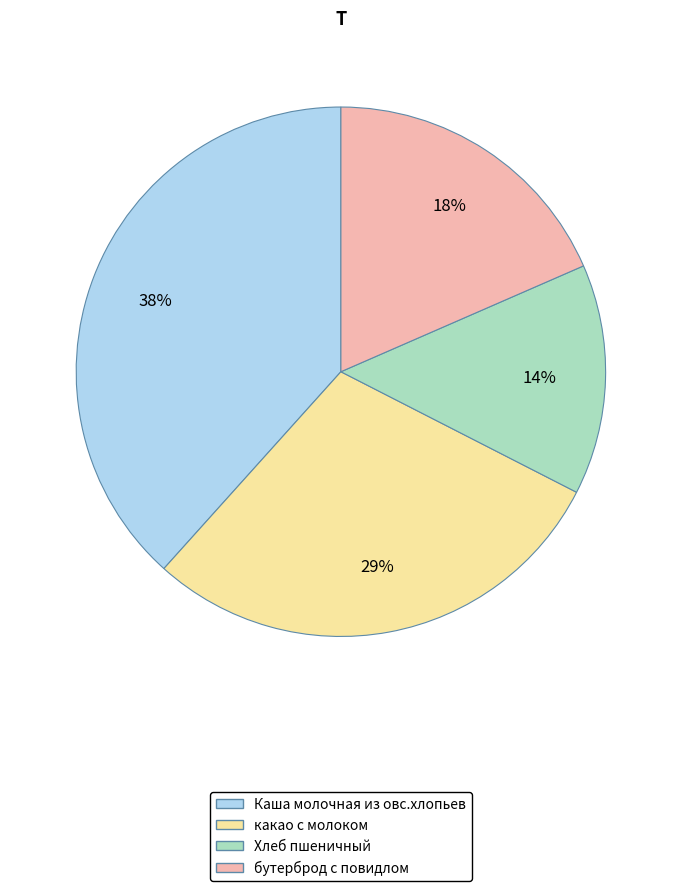

Is бутерброд с повидлом the majority of the pie?

No